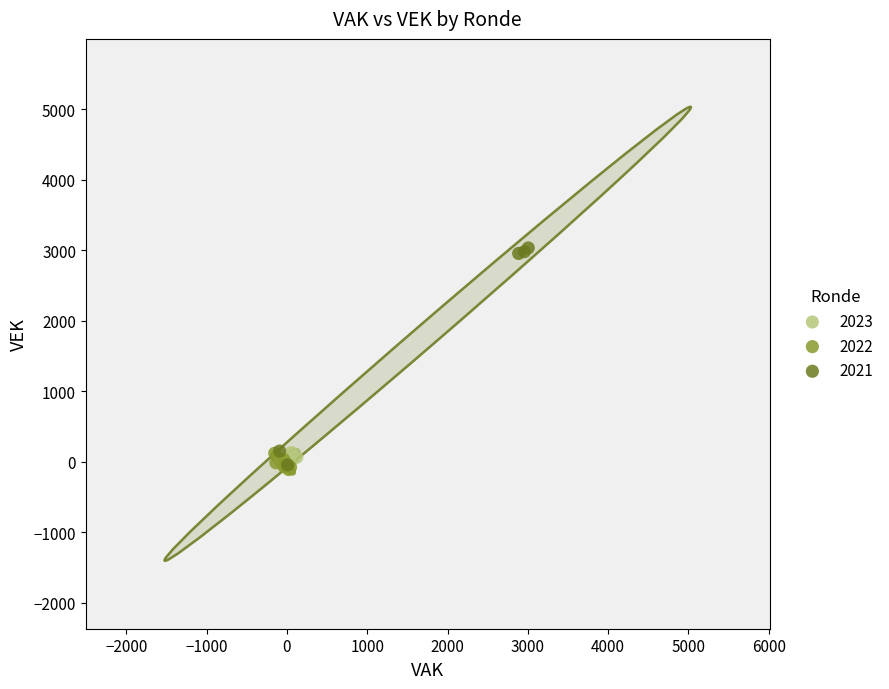

Which series has the largest Y range (max minus min)?

2021